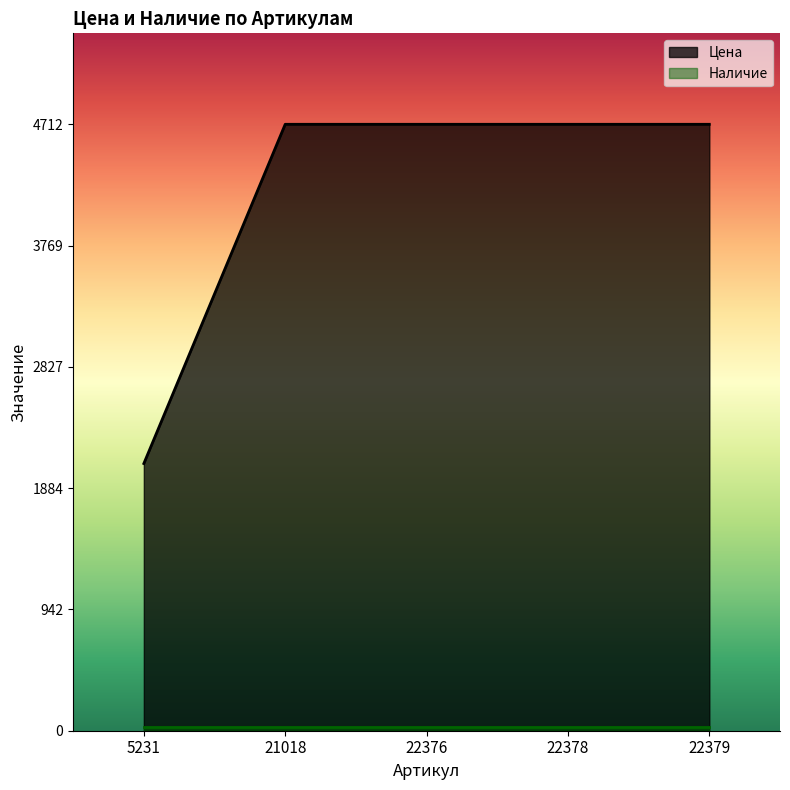

Approximately how many times larger is the value at 5231 compared to 22376?

0.4